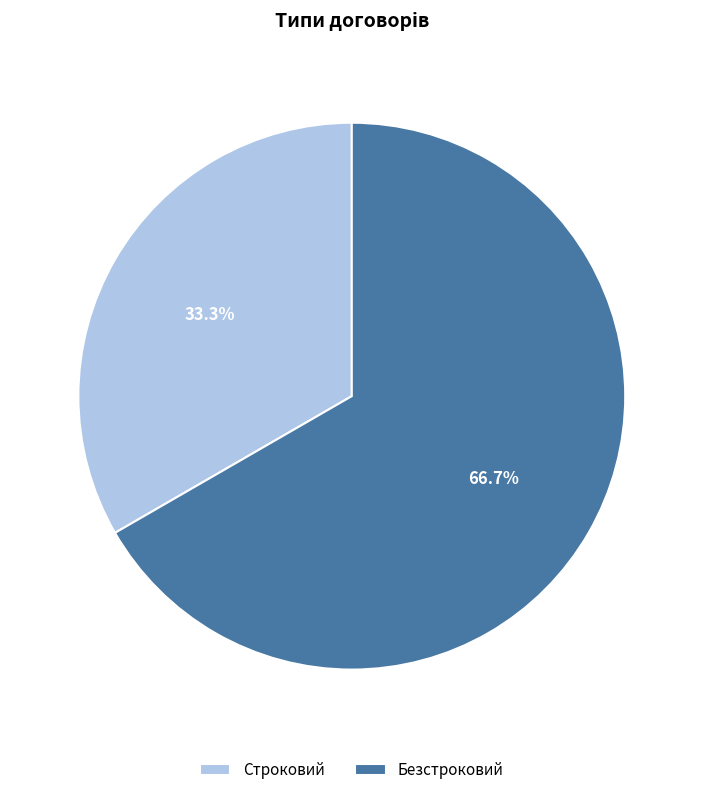

Is there any slice that represents more than half of the pie?

Yes